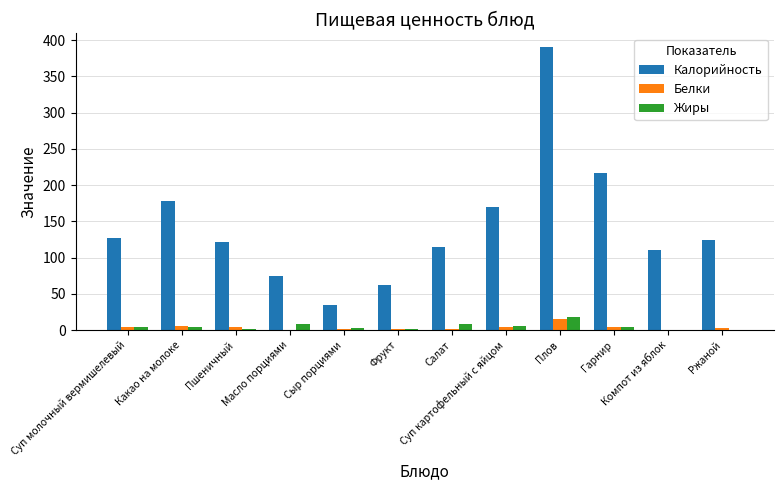

The Жиры series shows 8.0 at Салат. True or false?

True